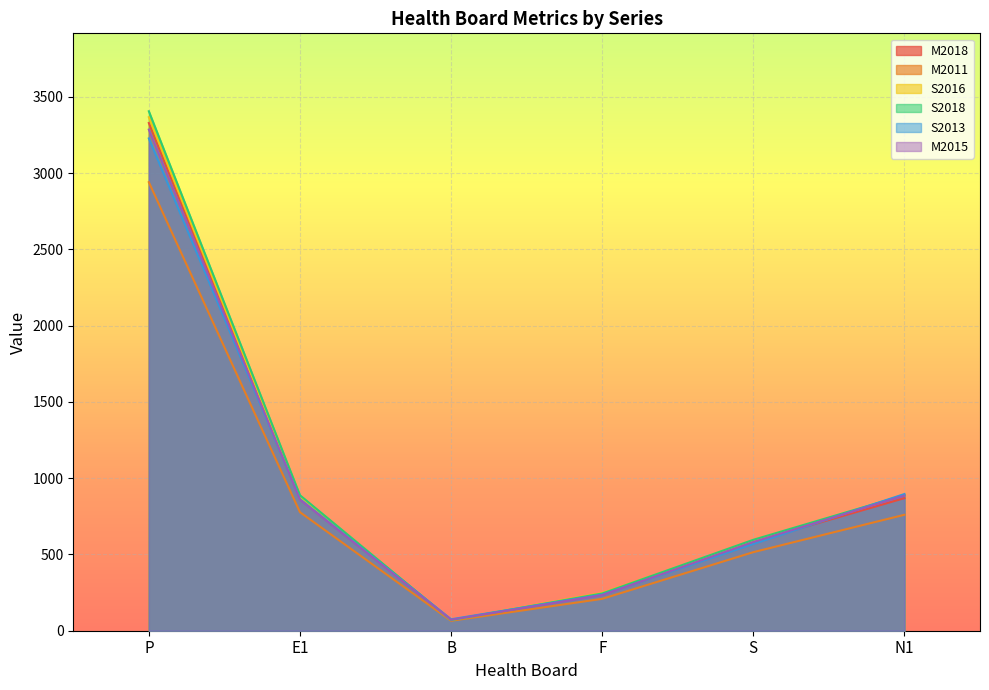

What is the approximate value of M2018 at S?

583